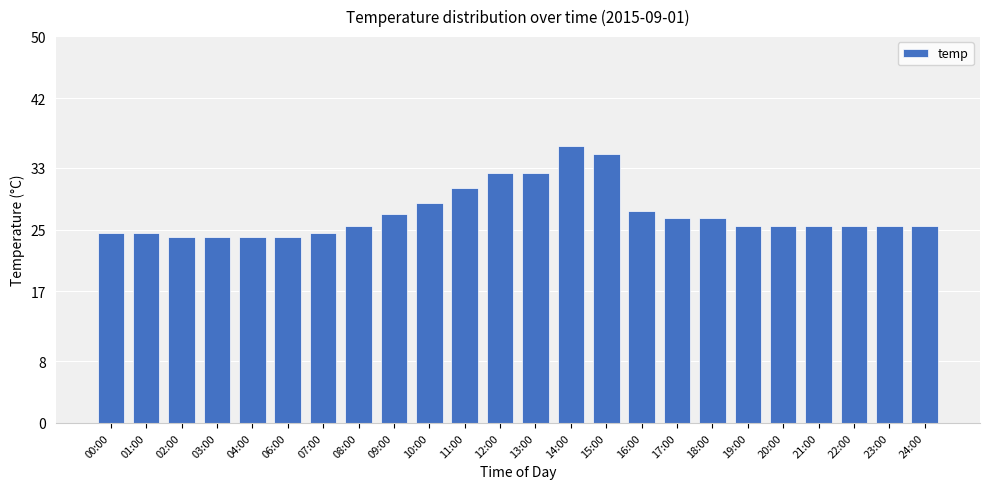

How many series are shown in this chart?

1